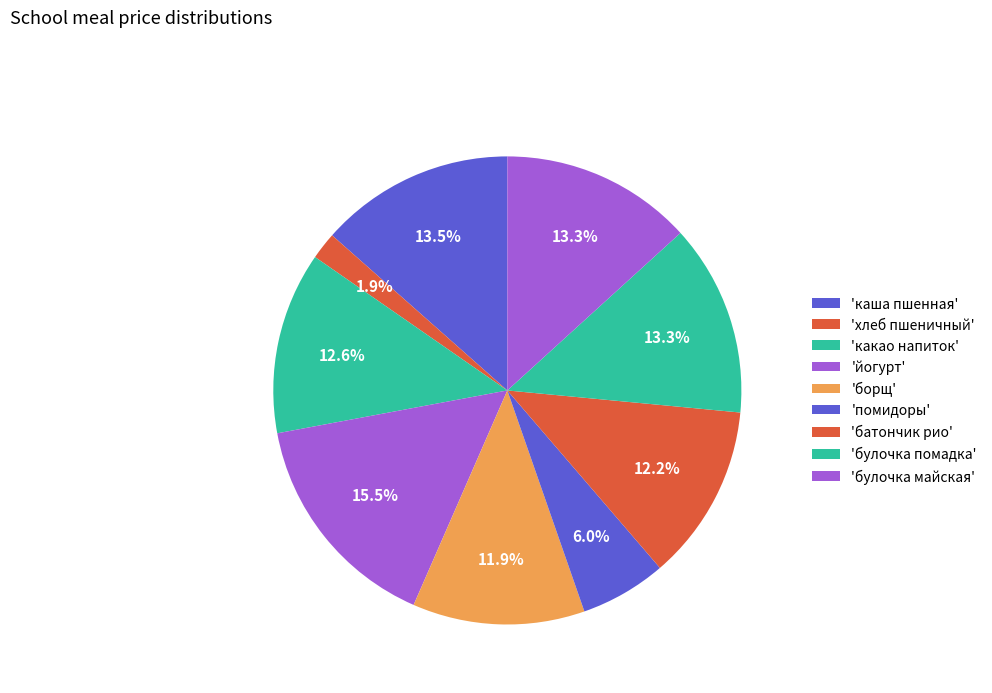

How many slices are in this pie chart?

9